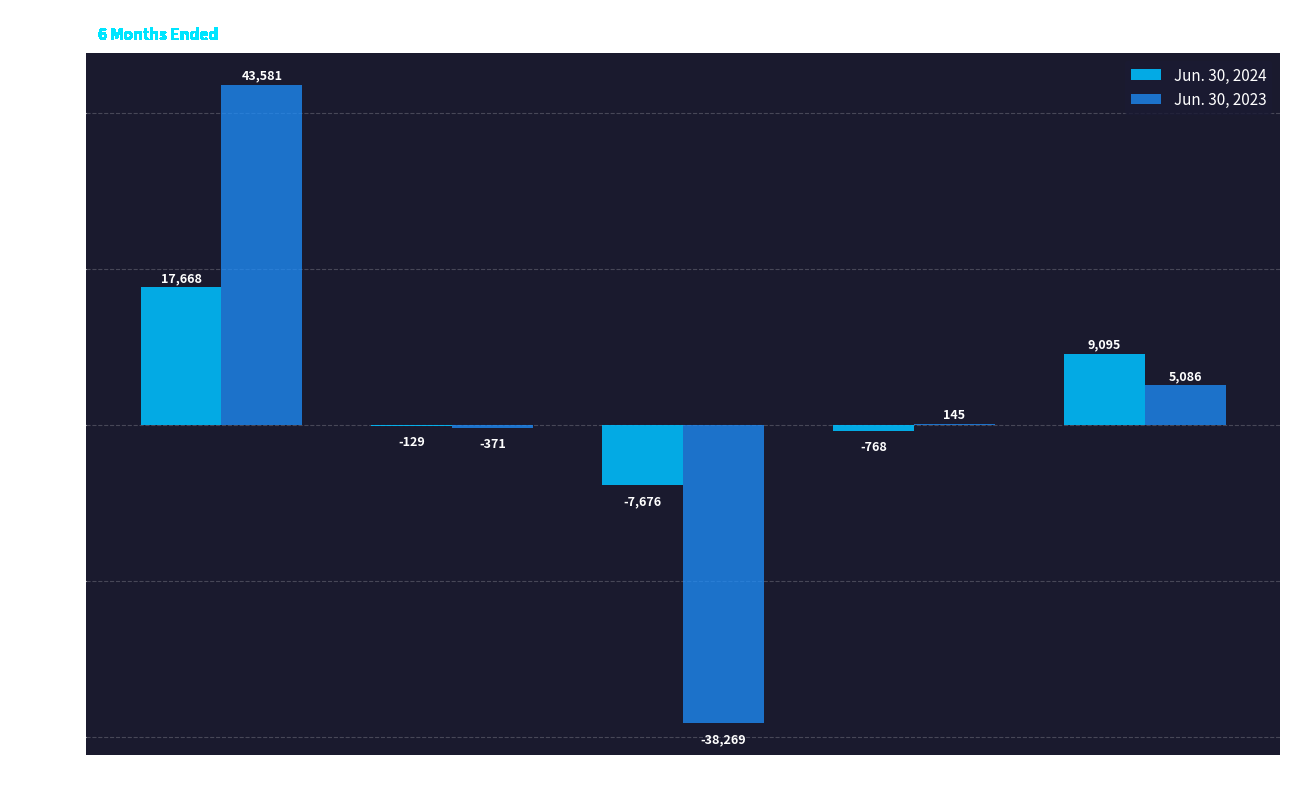

What is the sum of the Jun. 30, 2023 values at Net Cash from Operating and Net Cash from Investing?

43210